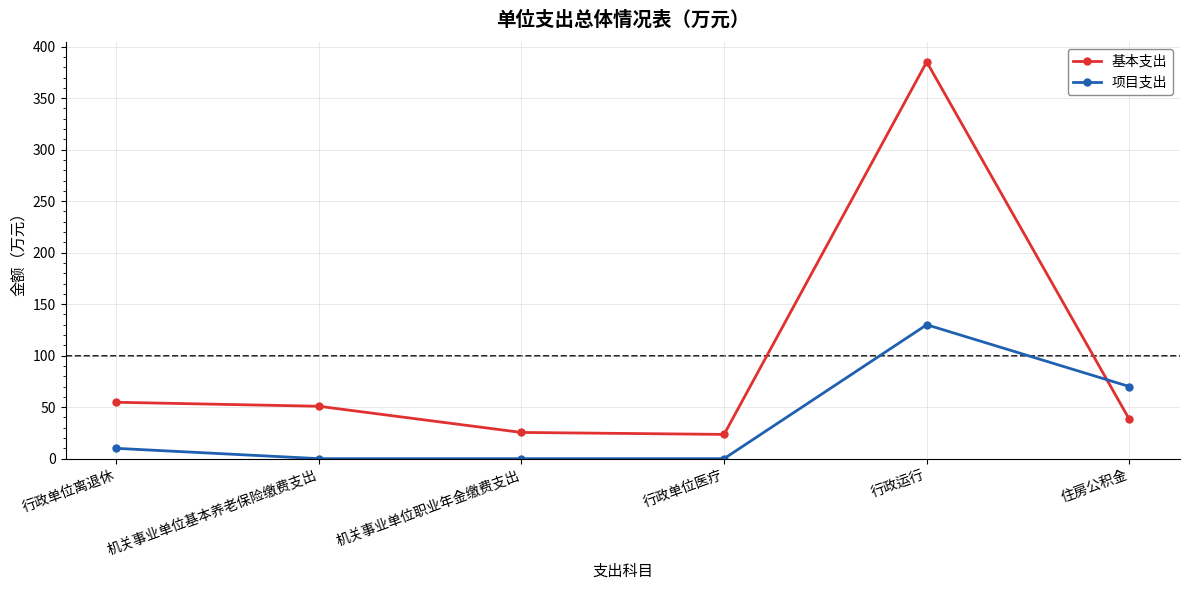

Reading left to right, extract all data points from this chart.

基本支出: 行政单位离退休=54.7	机关事业单位基本养老保险缴费支出=50.9	机关事业单位职业年金缴费支出=25.4	行政单位医疗=23.5	行政运行=385.2	住房公积金=38.1
项目支出: 行政单位离退休=10.0	机关事业单位基本养老保险缴费支出=0.0	机关事业单位职业年金缴费支出=0.0	行政单位医疗=0.0	行政运行=130.0	住房公积金=70.0